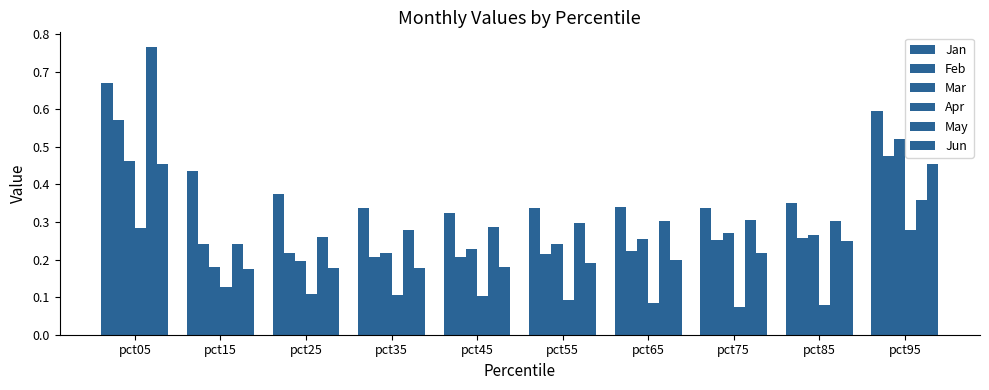

What is the value of the Jan bar at the 4th from the left?

0.3